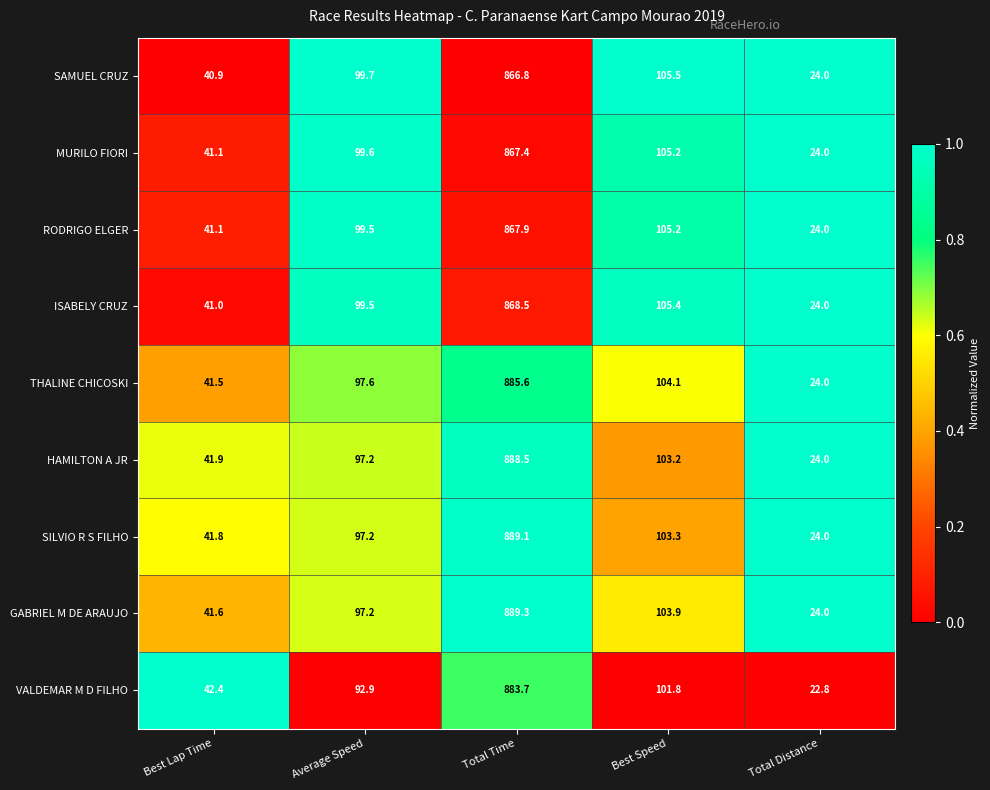

Is it true that SILVIO R S FILHO equals 147.3 at Average Speed?

False